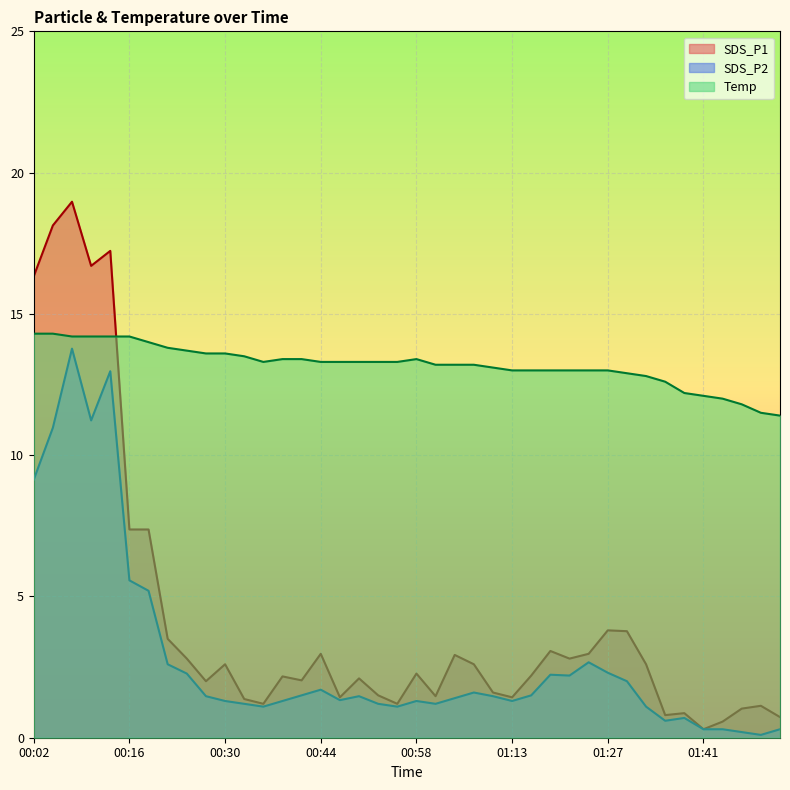

What is the approximate value of SDS_P2 at 00:33?

1.2